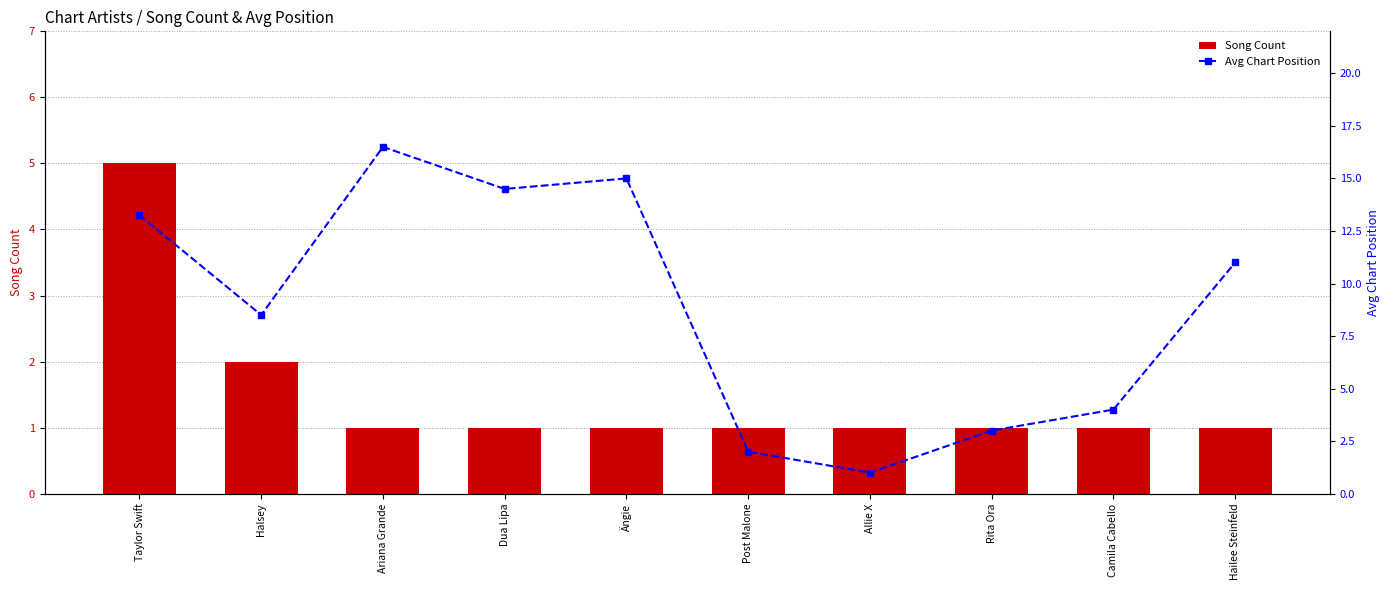

The Avg Chart Position series shows 14.5 at Dua Lipa. True or false?

True